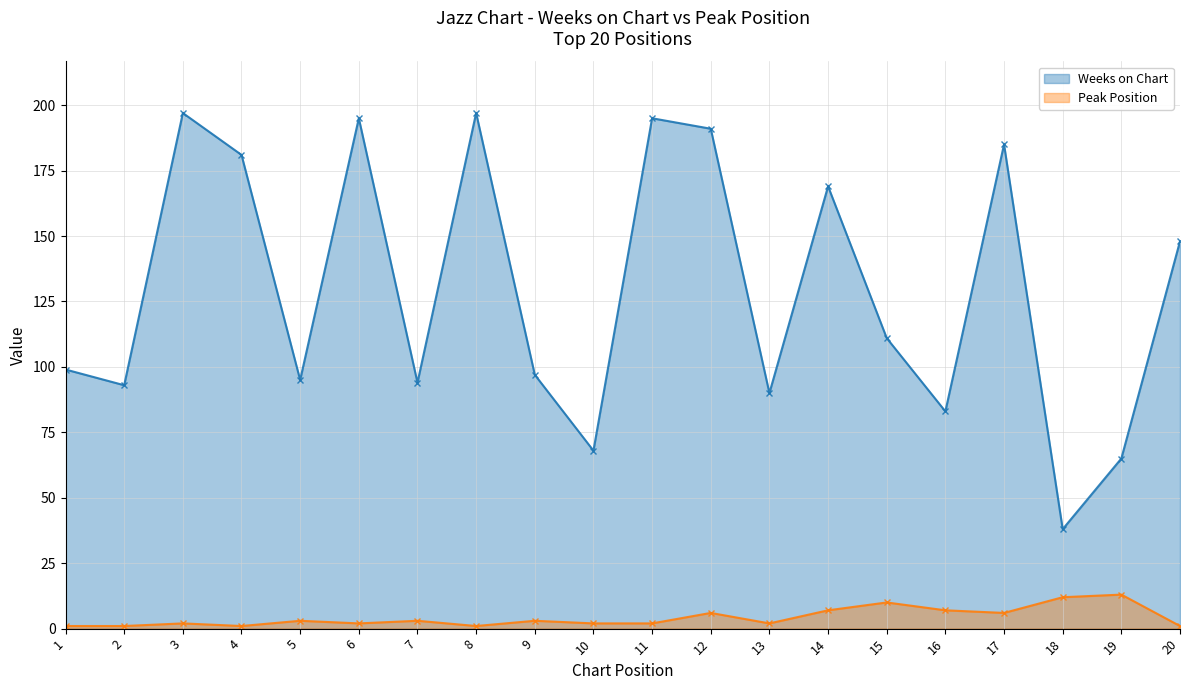

At which category does Weeks on Chart reach its first local valley?

2